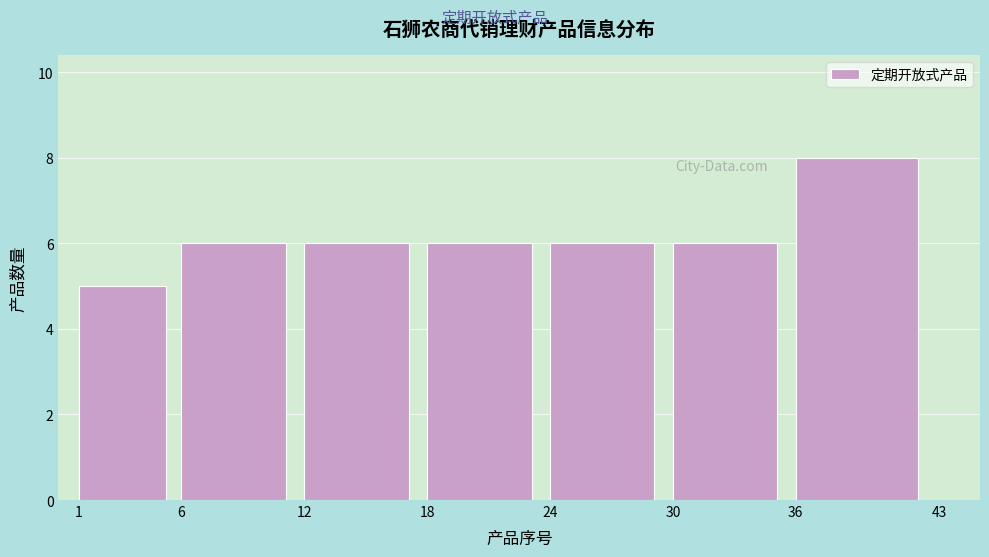

Reading left to right, transcribe this chart: for each bar, give the range it covers on the x-axis and its height. The values are not printed on the chart, so give them approximately, as read against the axis.

1 to 6: 5
6 to 12: 6
12 to 18: 6
18 to 24: 6
24 to 30: 6
30 to 36: 6
36 to 43: 8